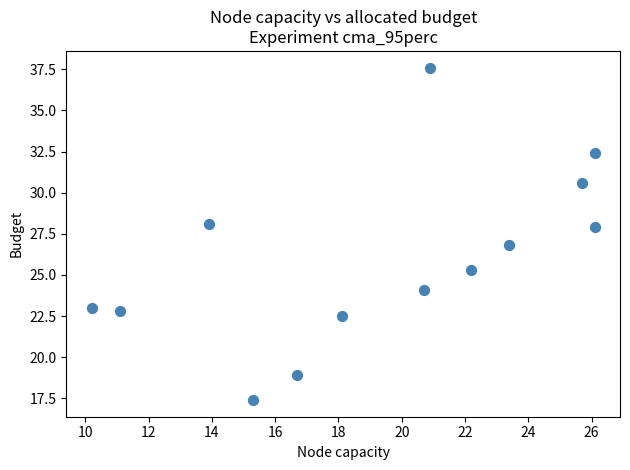

What is the range of Y values (max minus min)?

20.2